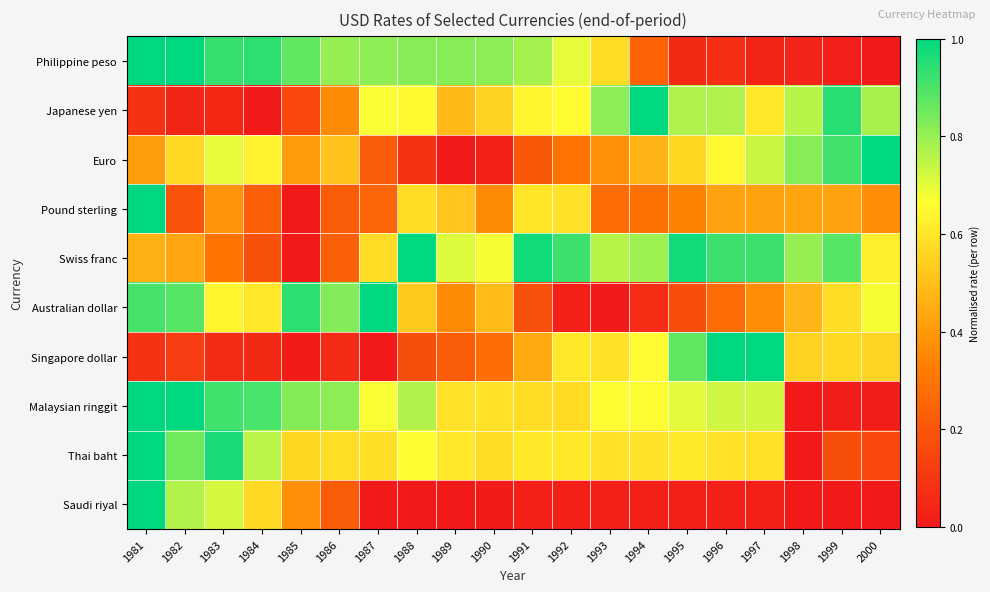

Reading left to right, what are all the values shown in this chart?

Philippine peso: 1981=1.0	1982=1.0	1983=0.9	1984=0.9	1985=0.9	1986=0.8	1987=0.8	1988=0.8	1989=0.8	1990=0.8	1991=0.8	1992=0.7	1993=0.6	1994=0.2	1995=0.1	1996=0.1	1997=0.0	1998=0.0	1999=0.0	2000=0.0
Japanese yen: 1981=0.1	1982=0.0	1983=0.0	1984=0.0	1985=0.2	1986=0.4	1987=0.7	1988=0.7	1989=0.5	1990=0.5	1991=0.6	1992=0.7	1993=0.8	1994=1.0	1995=0.8	1996=0.8	1997=0.6	1998=0.8	1999=0.9	2000=0.8
Euro: 1981=0.4	1982=0.6	1983=0.7	1984=0.6	1985=0.4	1986=0.5	1987=0.2	1988=0.1	1989=0.0	1990=0.0	1991=0.2	1992=0.3	1993=0.4	1994=0.5	1995=0.6	1996=0.6	1997=0.7	1998=0.8	1999=0.9	2000=1.0
Pound sterling: 1981=1.0	1982=0.2	1983=0.4	1984=0.2	1985=0.0	1986=0.2	1987=0.2	1988=0.6	1989=0.5	1990=0.4	1991=0.6	1992=0.6	1993=0.3	1994=0.3	1995=0.3	1996=0.4	1997=0.4	1998=0.4	1999=0.4	2000=0.4
Swiss franc: 1981=0.5	1982=0.4	1983=0.3	1984=0.2	1985=0.0	1986=0.2	1987=0.6	1988=1.0	1989=0.7	1990=0.7	1991=1.0	1992=0.9	1993=0.8	1994=0.8	1995=1.0	1996=0.9	1997=0.9	1998=0.8	1999=0.9	2000=0.6
Australian dollar: 1981=0.9	1982=0.9	1983=0.6	1984=0.6	1985=0.9	1986=0.8	1987=1.0	1988=0.5	1989=0.4	1990=0.5	1991=0.2	1992=0.0	1993=0.0	1994=0.1	1995=0.2	1996=0.3	1997=0.4	1998=0.5	1999=0.6	2000=0.7
Singapore dollar: 1981=0.1	1982=0.1	1983=0.1	1984=0.1	1985=0.0	1986=0.1	1987=0.0	1988=0.2	1989=0.2	1990=0.3	1991=0.4	1992=0.6	1993=0.6	1994=0.7	1995=0.9	1996=1.0	1997=1.0	1998=0.6	1999=0.6	2000=0.6
Malaysian ringgit: 1981=1.0	1982=1.0	1983=0.9	1984=0.9	1985=0.8	1986=0.8	1987=0.7	1988=0.8	1989=0.6	1990=0.6	1991=0.6	1992=0.6	1993=0.7	1994=0.7	1995=0.7	1996=0.7	1997=0.7	1998=0.0	1999=0.0	2000=0.0
Thai baht: 1981=1.0	1982=0.9	1983=1.0	1984=0.8	1985=0.6	1986=0.6	1987=0.6	1988=0.7	1989=0.6	1990=0.6	1991=0.6	1992=0.6	1993=0.6	1994=0.6	1995=0.6	1996=0.6	1997=0.6	1998=0.0	1999=0.2	2000=0.2
Saudi riyal: 1981=1.0	1982=0.8	1983=0.7	1984=0.6	1985=0.4	1986=0.2	1987=0.0	1988=0.0	1989=0.0	1990=0.0	1991=0.0	1992=0.0	1993=0.0	1994=0.0	1995=0.0	1996=0.0	1997=0.0	1998=0.0	1999=0.0	2000=0.0